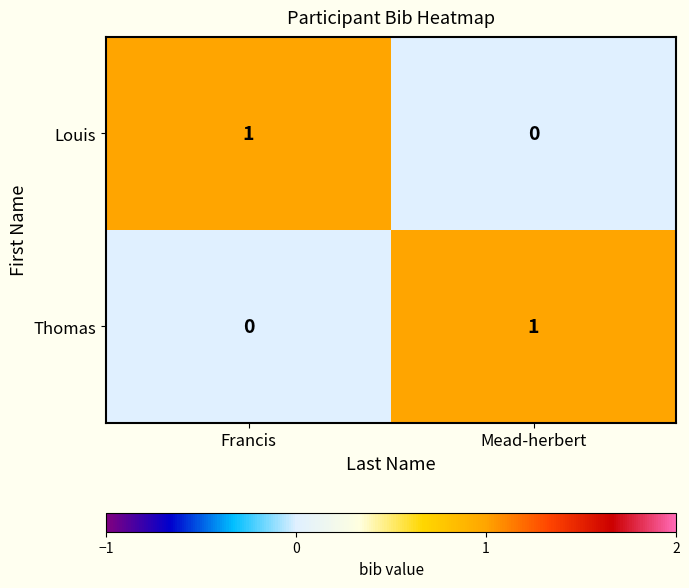

Rank the series at Mead-herbert from lowest to highest value.

Louis, Thomas